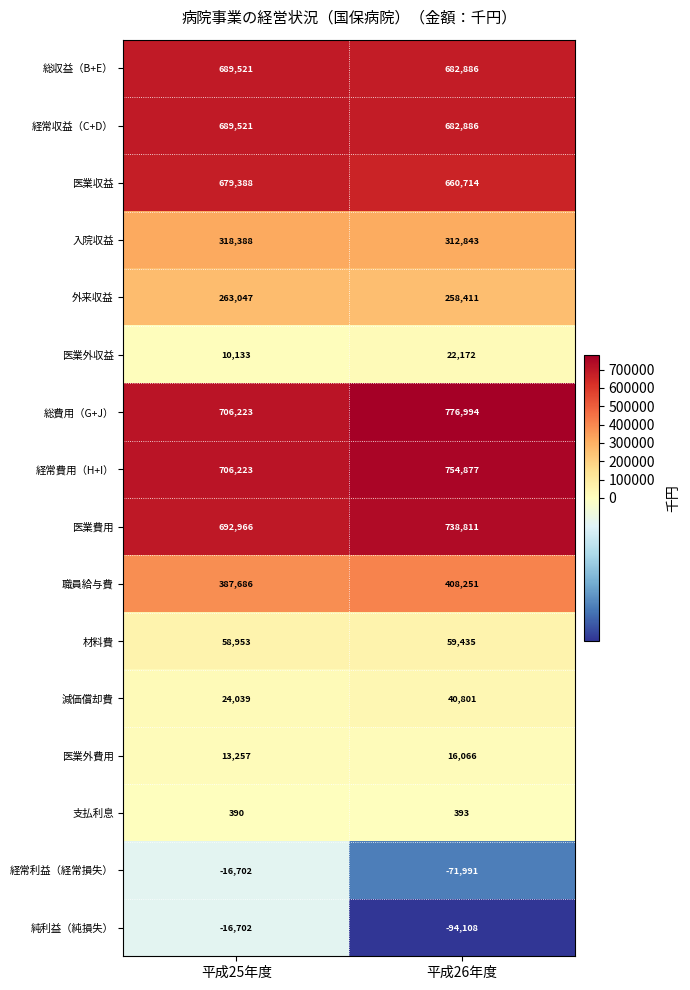

What is the difference between the maximum and minimum values in the 経常収益（C+D） series?

6635